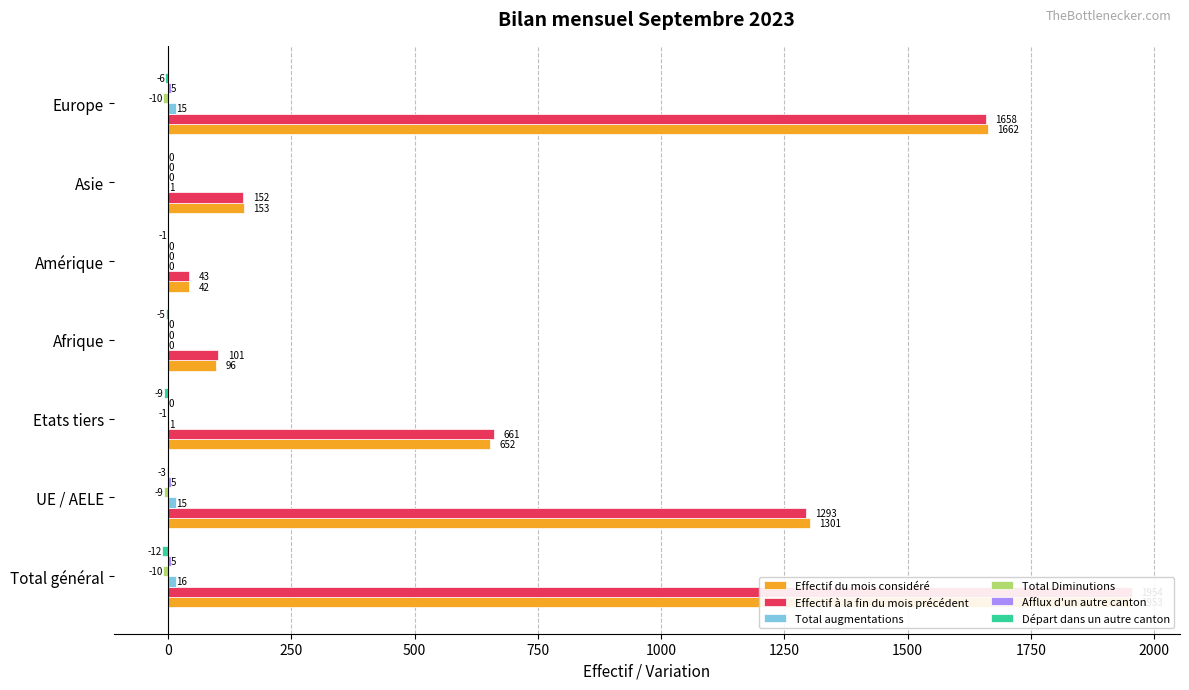

Is the value of Départ dans un autre canton at UE / AELE greater than the value of Effectif à la fin du mois précédent at Asie?

No